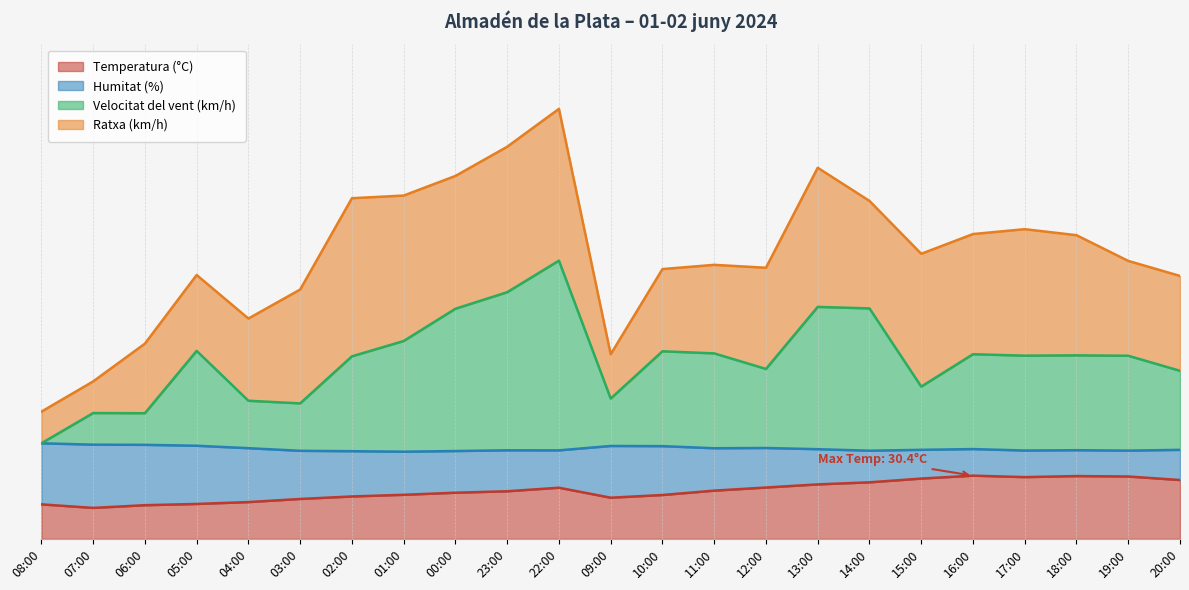

True or false: Velocitat del vent (km/h) and Temperatura (°C) cross at least once.

False